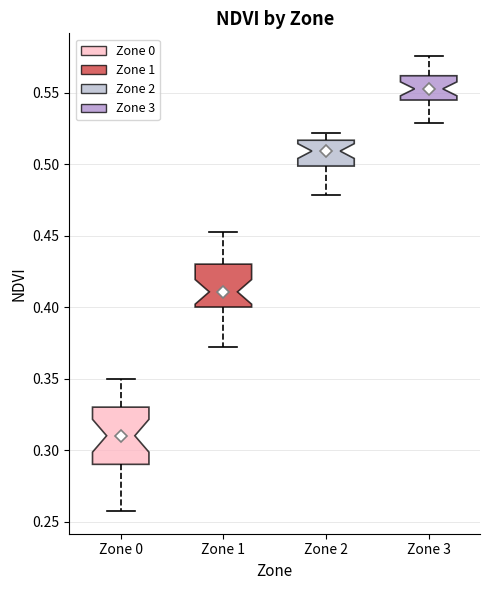

Reading left to right, transcribe this box plot: for each box, give where its median line is, the range the box spans, and where its two whiskers end, as read against the y-axis. The values are not printed on the chart, so give them approximately, as read against the axis.

Zone 0: median 0.310, box 0.290 to 0.330, whiskers 0.255 to 0.350
Zone 1: median 0.410, box 0.400 to 0.430, whiskers 0.370 to 0.450
Zone 2: median 0.510, box 0.500 to 0.515, whiskers 0.480 to 0.520
Zone 3: median 0.555, box 0.545 to 0.560, whiskers 0.530 to 0.575